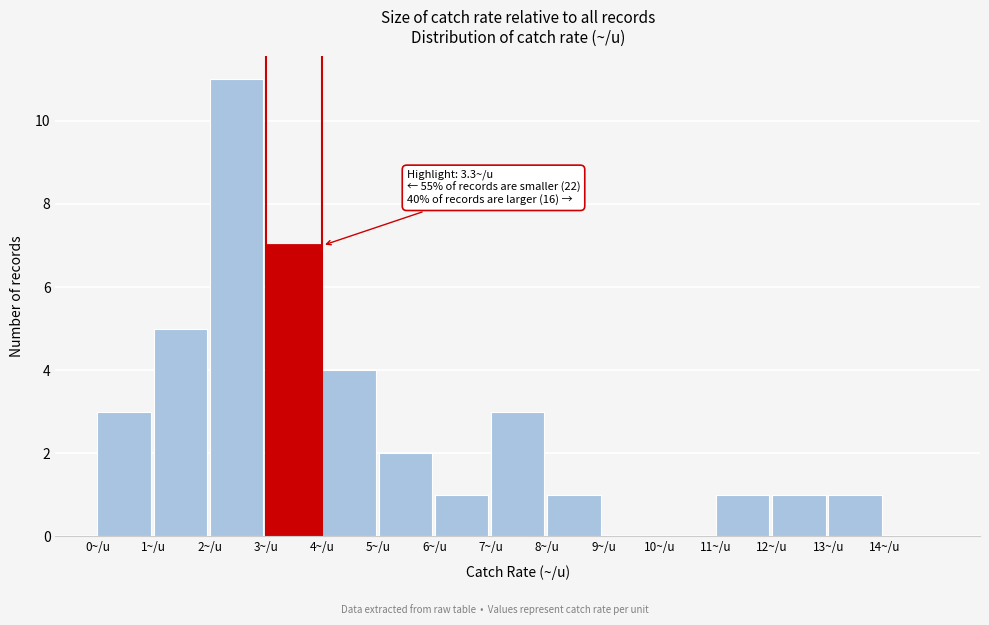

Which range on the x-axis has the tallest bar?

2 to 3